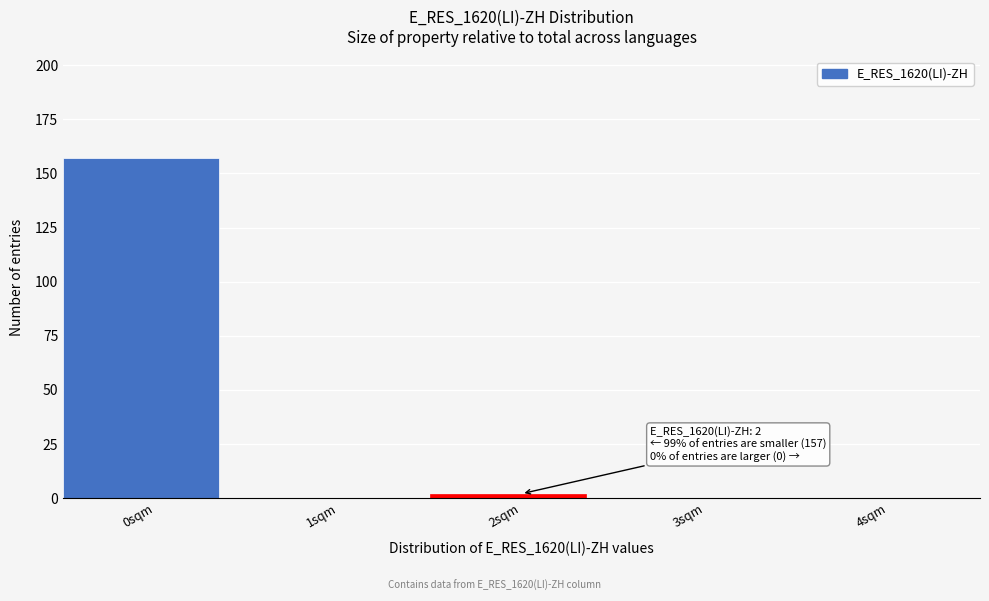

Reading left to right, list all the values displayed in this chart.

0sqm=157	1sqm=0	2sqm=2	3sqm=0	4sqm=0